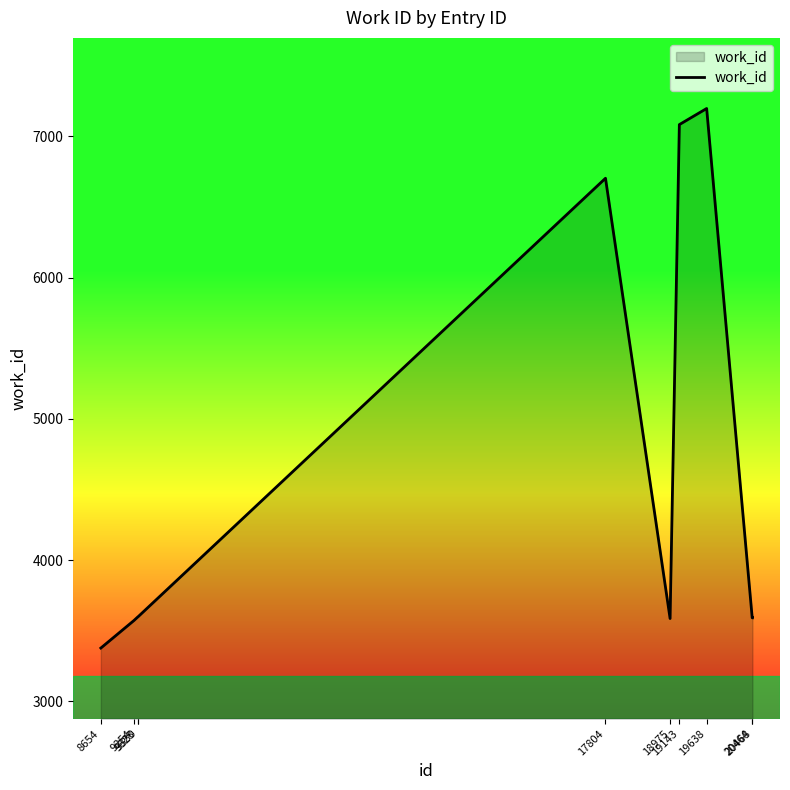

What is the difference between the maximum and minimum values?

3821